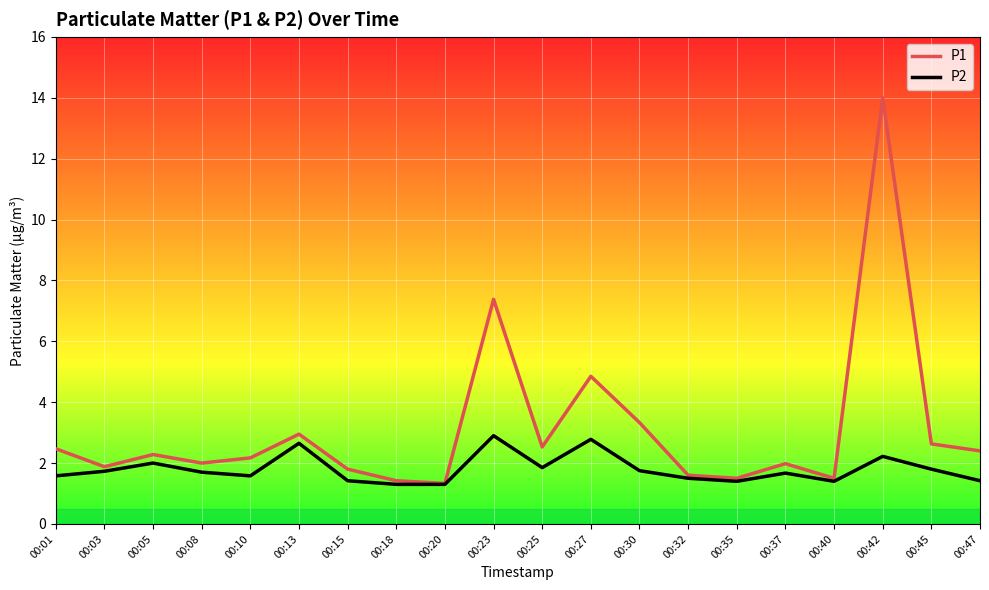

Which series has the largest total across all categories?

P1